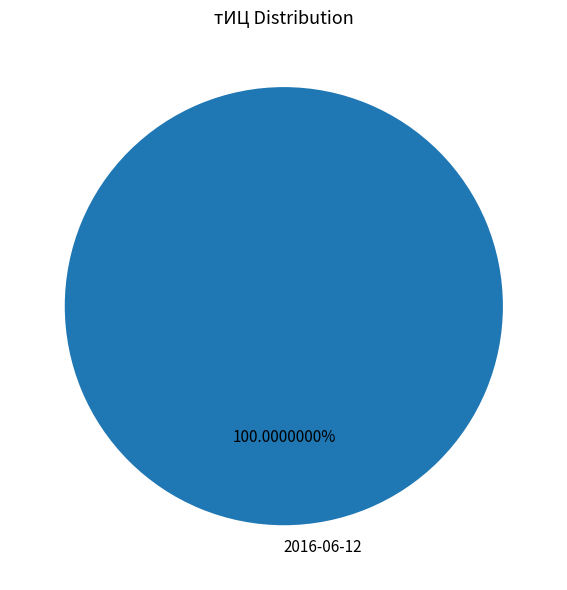

Is there a majority slice in this chart?

Yes